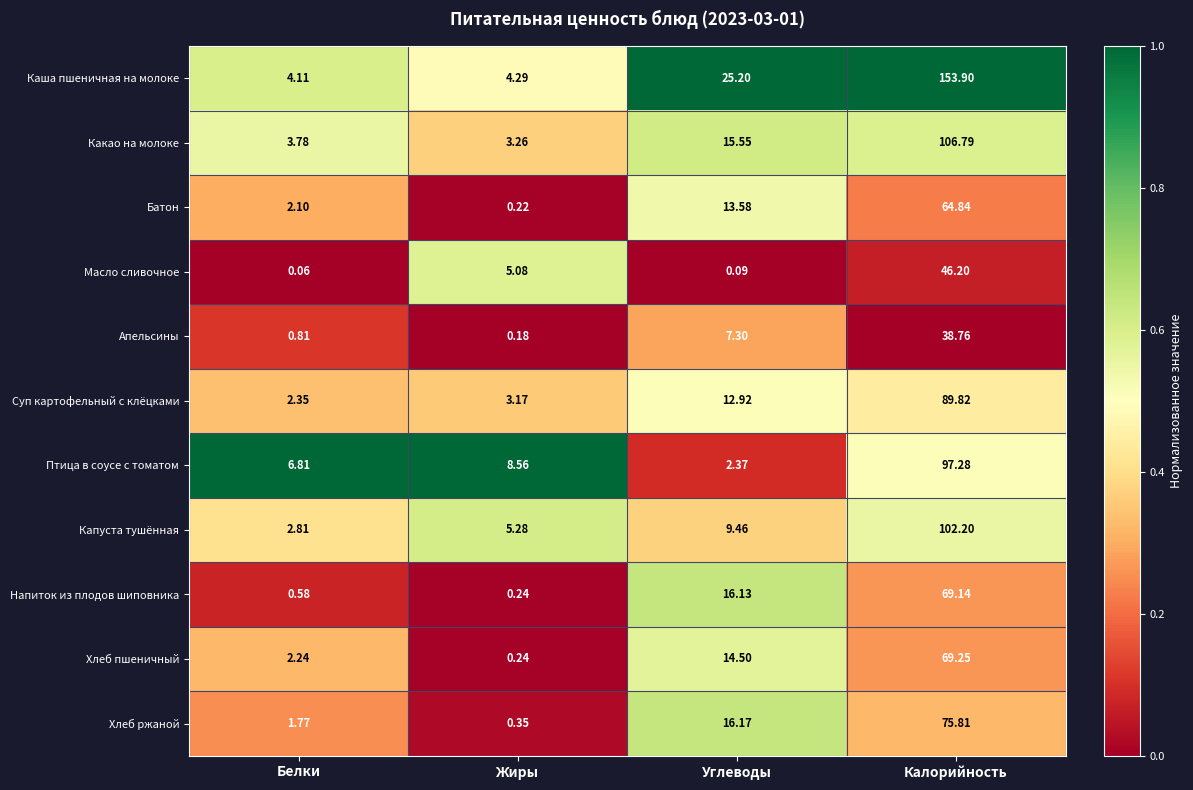

At Белки, list the series in order from largest to smallest.

Птица в соусе с томатом, Каша пшеничная на молоке, Какао на молоке, Капуста тушённая, Суп картофельный с клёцками, Хлеб пшеничный, Батон, Хлеб ржаной, Апельсины, Напиток из плодов шиповника, Масло сливочное